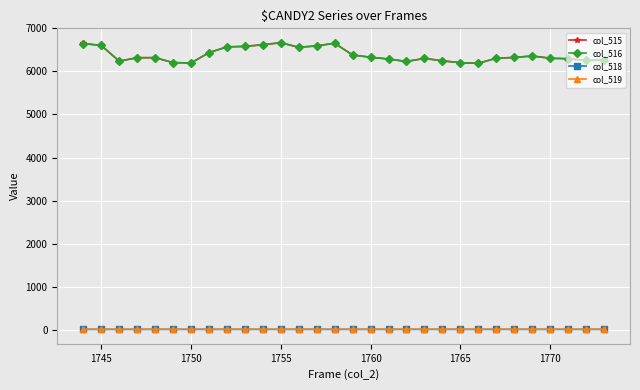

True or false: col_519 and col_515 intersect in this chart.

False